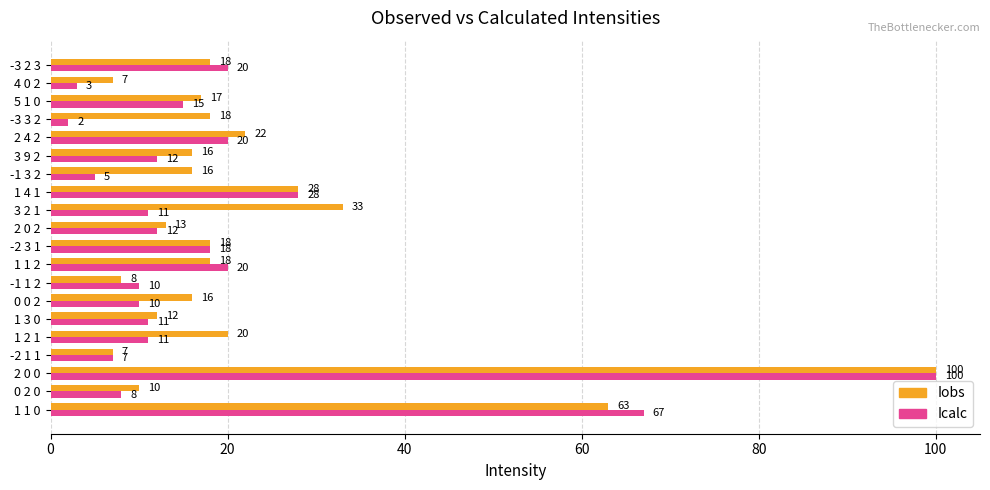

What is the average value of the Icalc series?

20